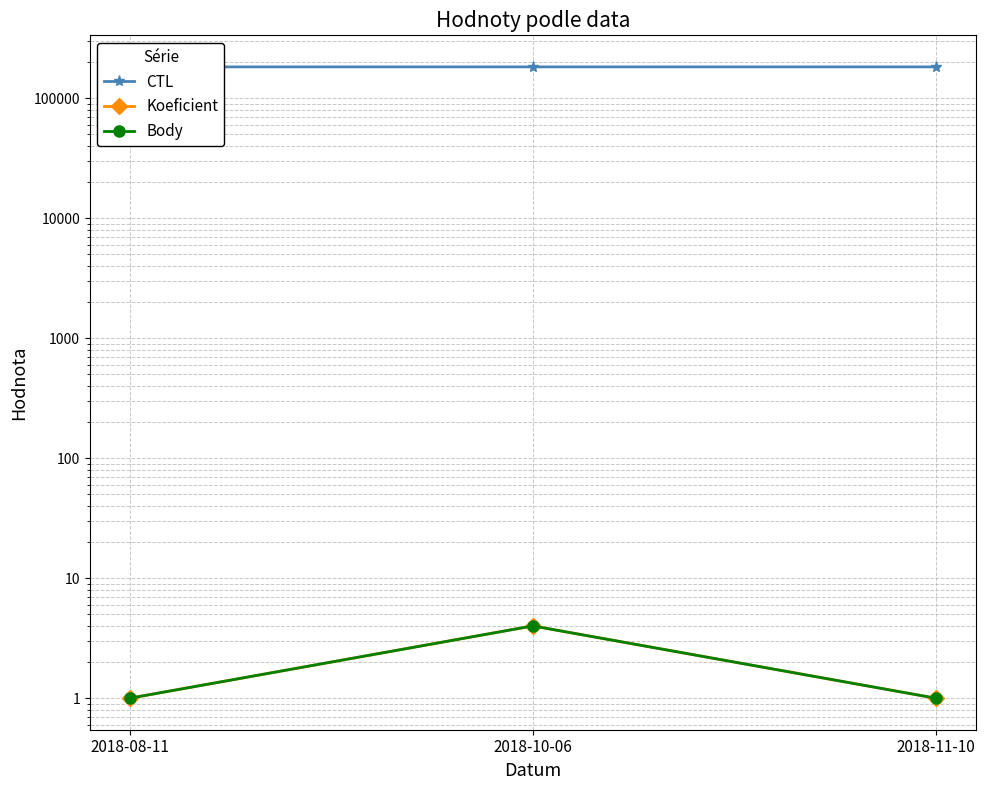

At which category is the sum across all series the highest?

2018-10-06